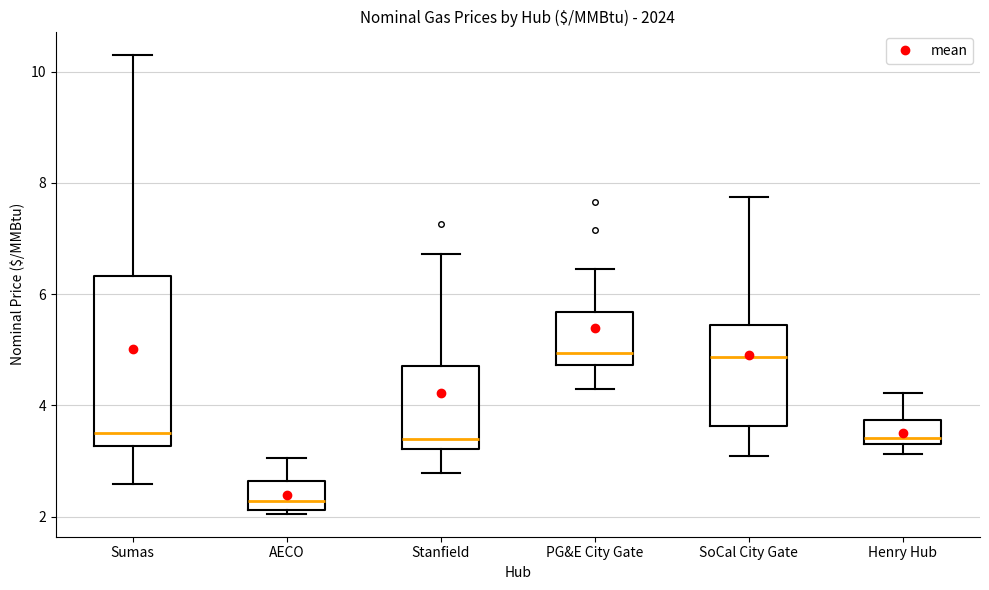

Where does the lower whisker of the box for PG&E City Gate end on the y-axis? The values are not printed on the chart, so give them approximately, as read against the axis.

4.2